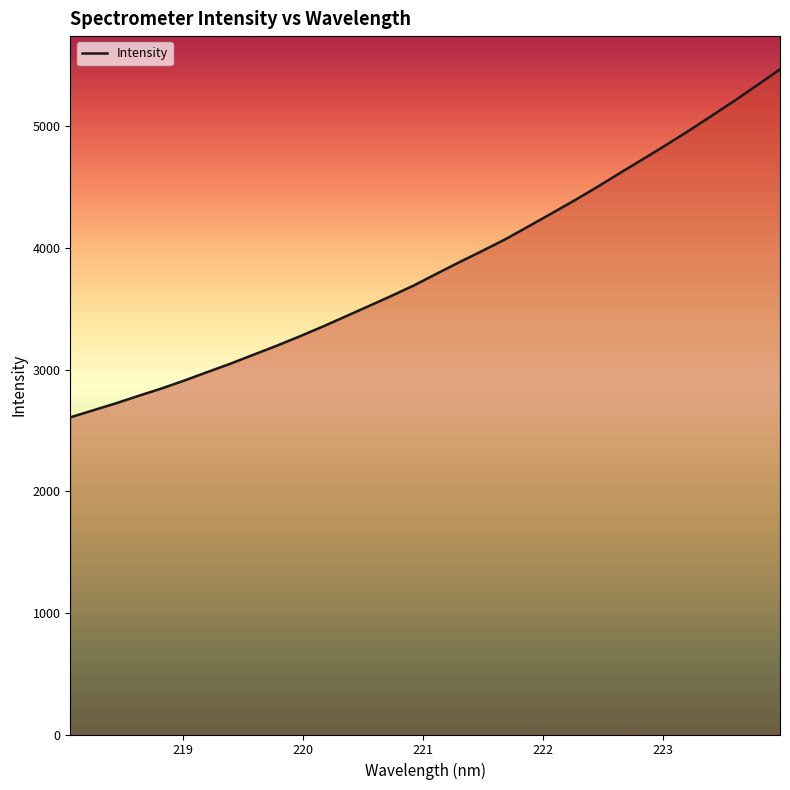

True or false: there are more than 2 points higher than both neighbors.

False